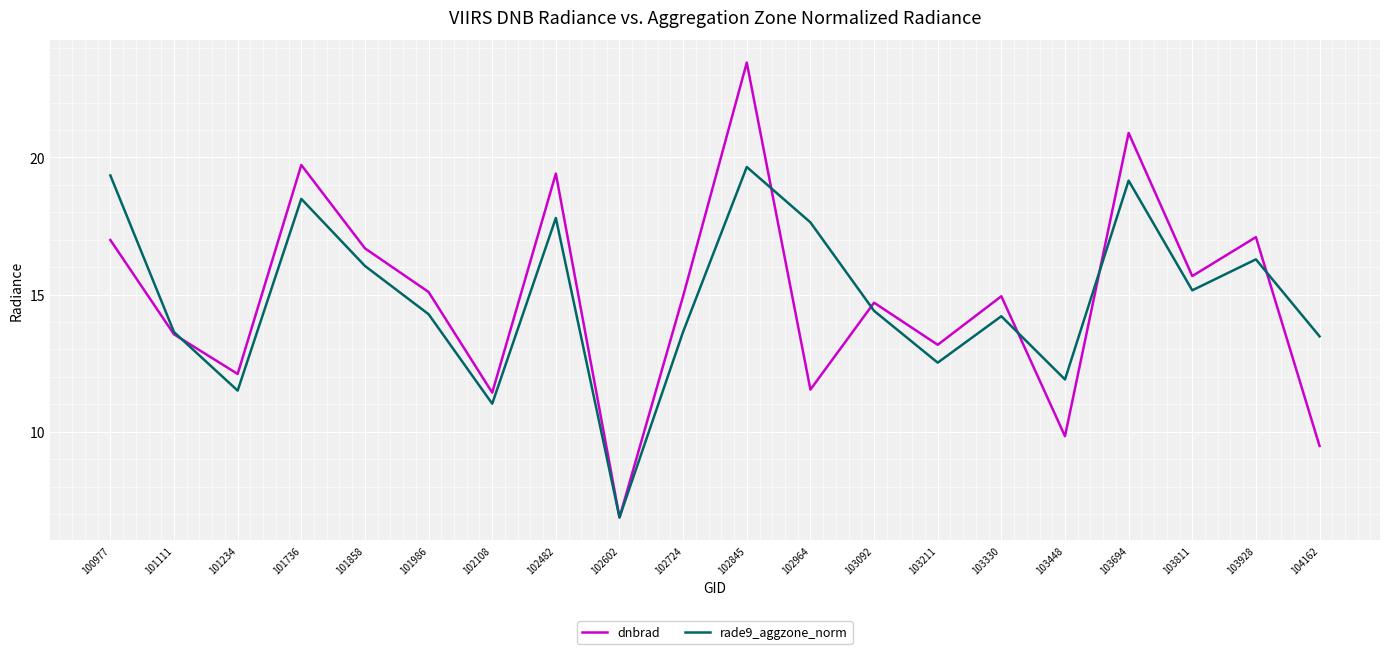

Between 101234 and 101858, which series saw the biggest shift?

dnbrad